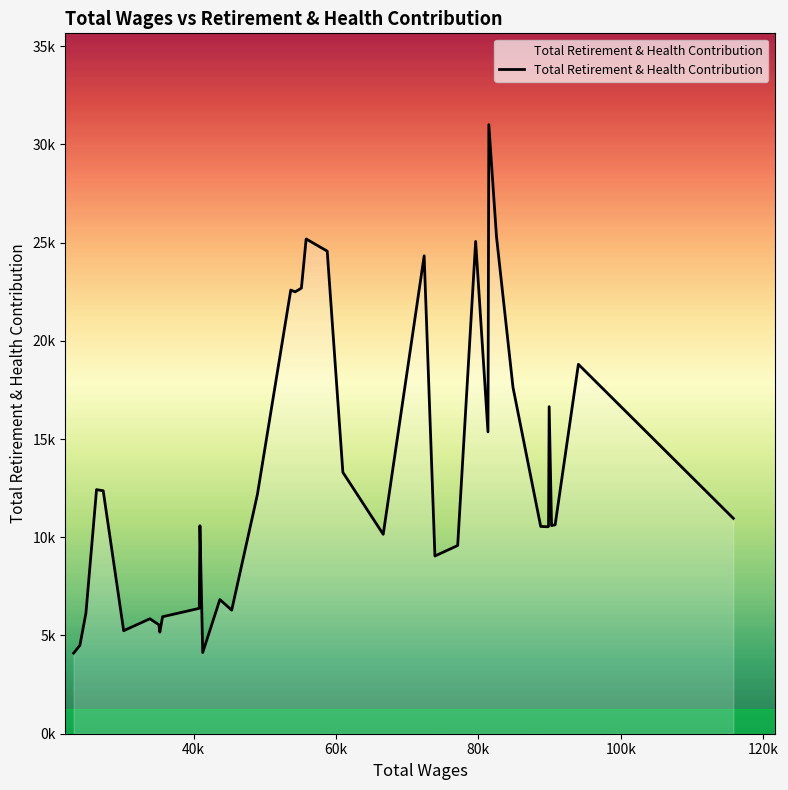

Does the chart display data point markers on the line(s)?

No